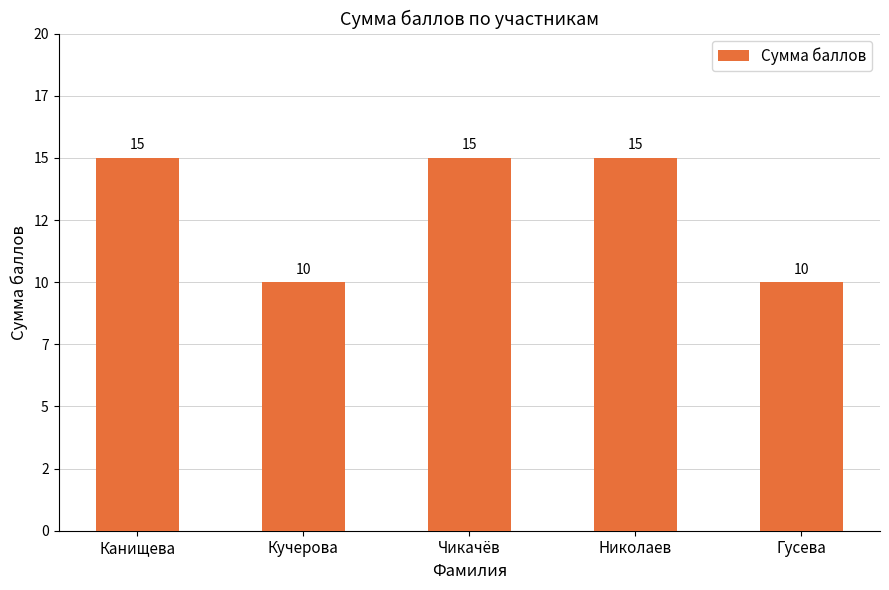

Between Николаев and Кучерова, which is larger?

Николаев